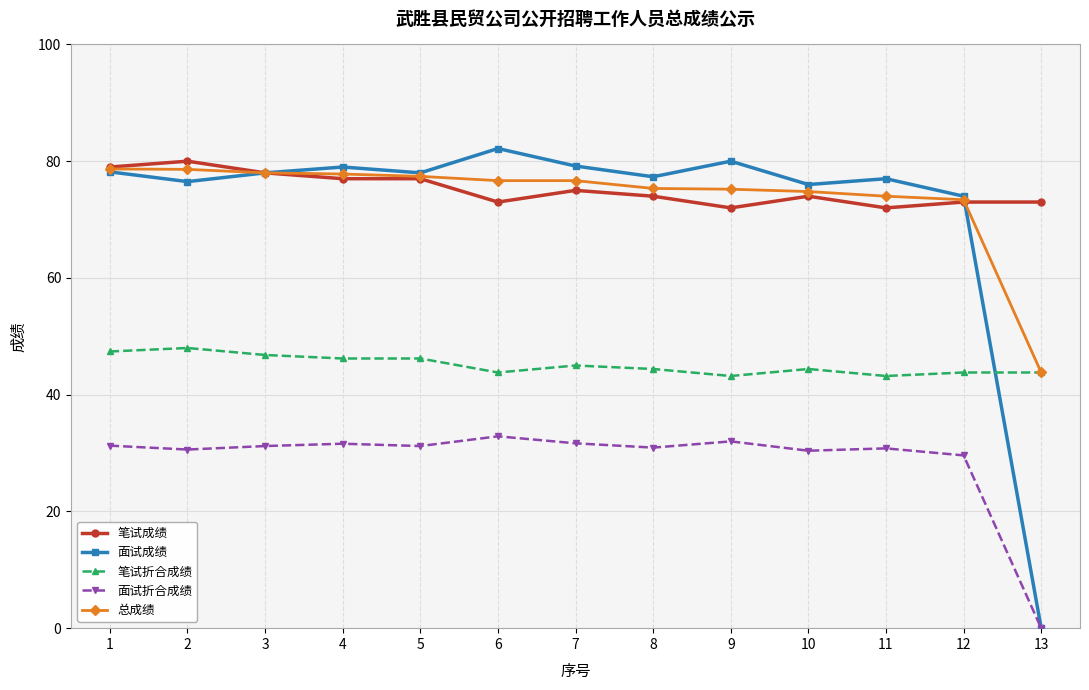

True or false: 笔试折合成绩 has more than 1 points higher than both neighbors.

True